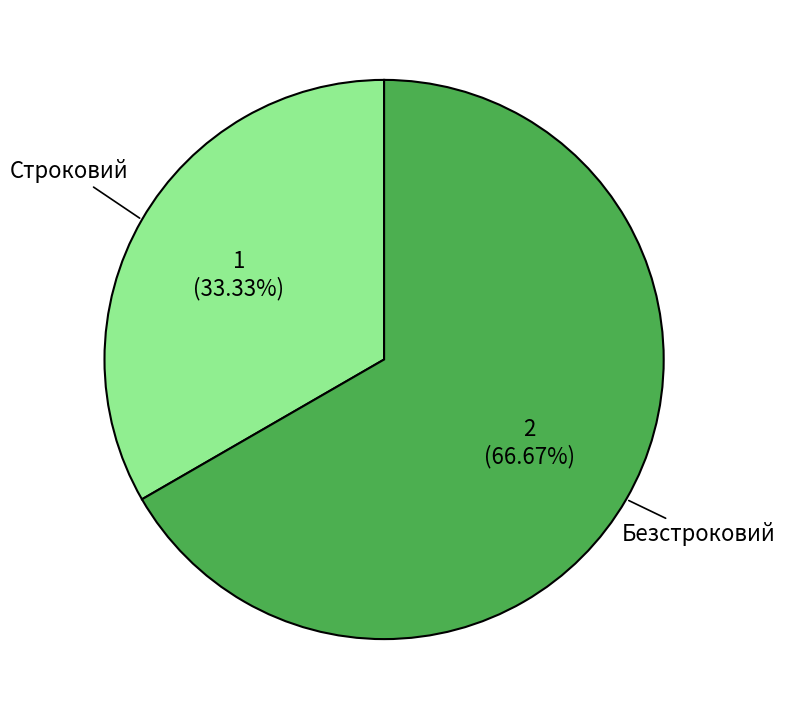

To the nearest percent, what is the difference between the largest and smallest slice percentages?

33%